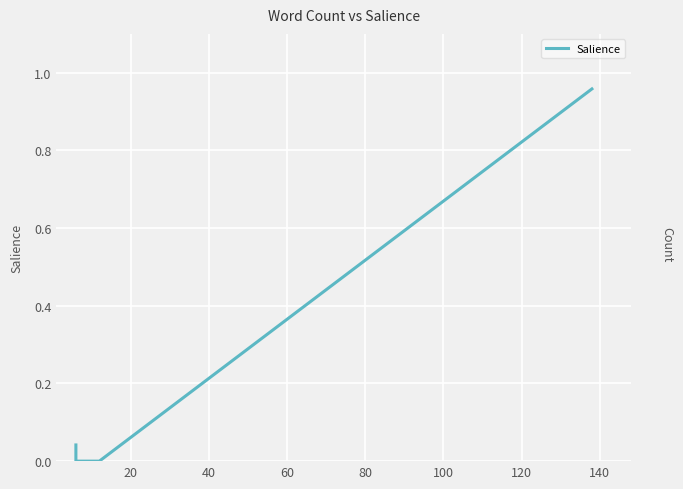

How many data points does each series have?

14